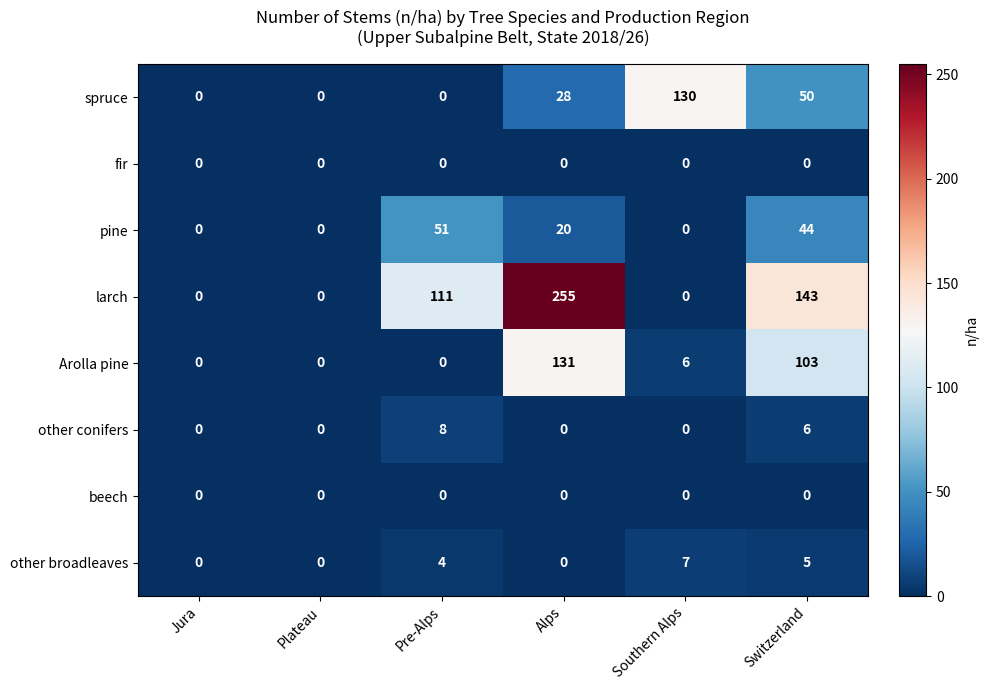

What is the sum of the other broadleaves values at Plateau and Switzerland?

5